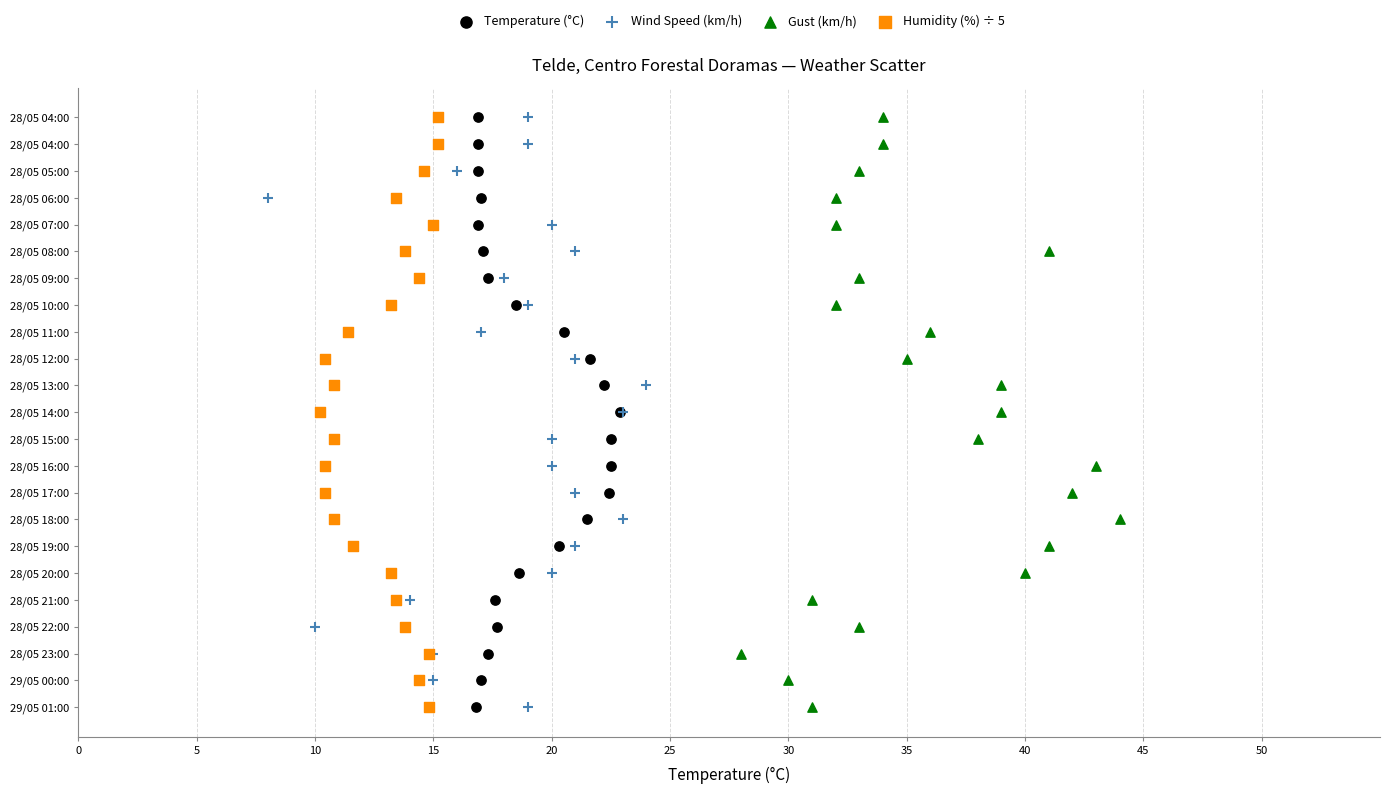

What are all the series names shown in the legend?

Temperature (°C), Wind Speed (km/h), Gust (km/h), Humidity (%) ÷ 5